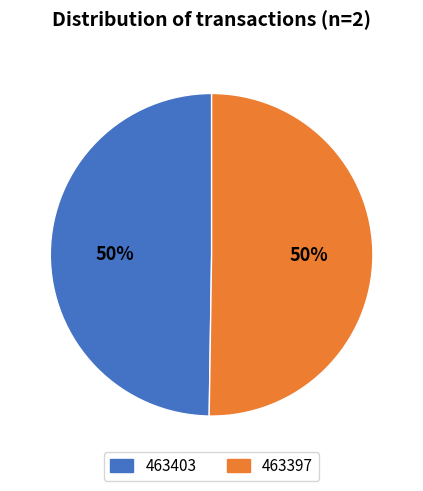

Count the number of slices in the pie.

2